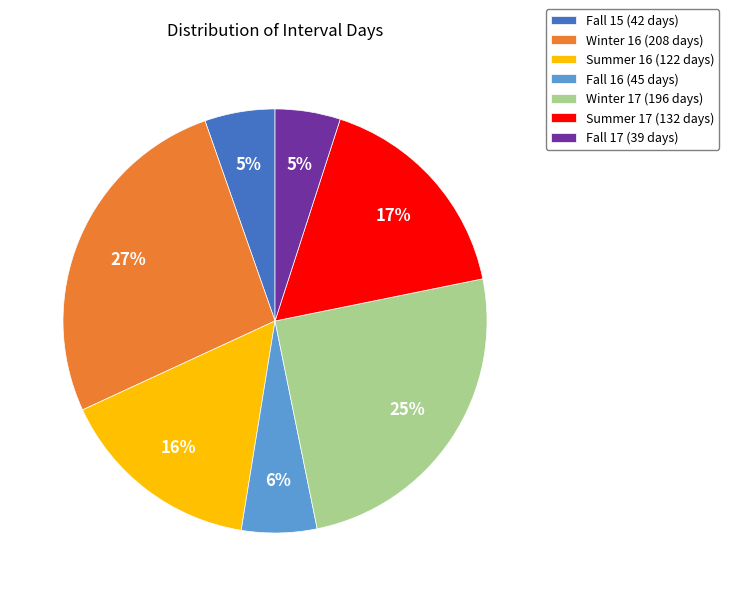

Is the sum of Fall 17 and Summer 16 greater than half?

No